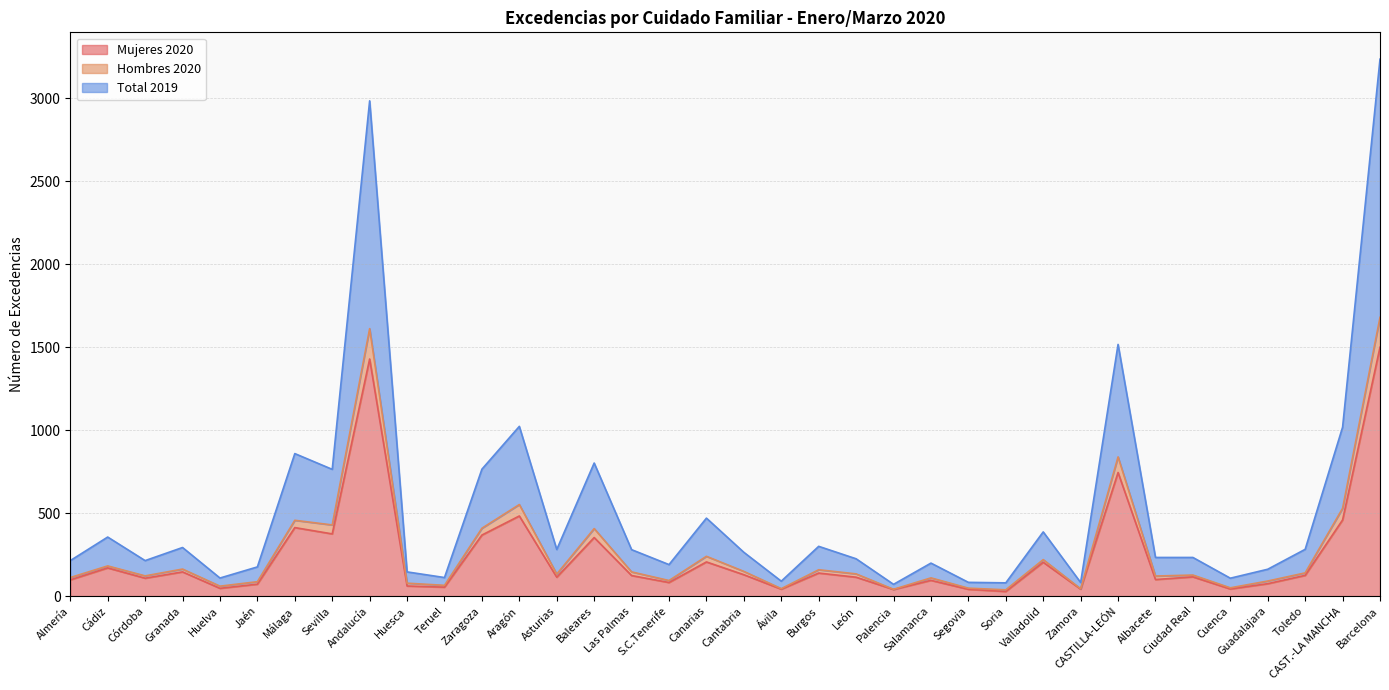

How many data points in Total 2019 are less than 264?

18